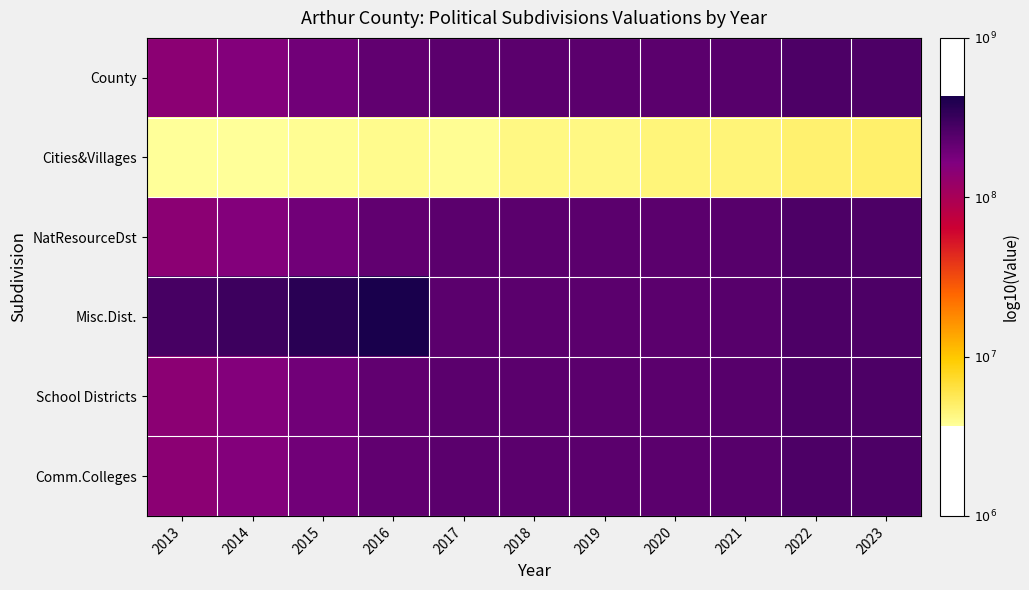

Reading left to right, extract all data points from this chart.

County: 2013=8.2	2014=8.2	2015=8.3	2016=8.3	2017=8.4	2018=8.4	2019=8.4	2020=8.4	2021=8.4	2022=8.4	2023=8.4
Cities&Villages: 2013=6.6	2014=6.6	2015=6.6	2016=6.6	2017=6.6	2018=6.6	2019=6.6	2020=6.7	2021=6.7	2022=6.7	2023=6.7
NatResourceDst: 2013=8.2	2014=8.2	2015=8.3	2016=8.3	2017=8.4	2018=8.4	2019=8.4	2020=8.4	2021=8.4	2022=8.4	2023=8.4
Misc.Dist.: 2013=8.4	2014=8.5	2015=8.6	2016=8.6	2017=8.4	2018=8.4	2019=8.4	2020=8.4	2021=8.4	2022=8.4	2023=8.4
School Districts: 2013=8.2	2014=8.2	2015=8.3	2016=8.3	2017=8.4	2018=8.4	2019=8.4	2020=8.4	2021=8.4	2022=8.4	2023=8.4
Comm.Colleges: 2013=8.2	2014=8.2	2015=8.3	2016=8.3	2017=8.4	2018=8.4	2019=8.4	2020=8.4	2021=8.4	2022=8.4	2023=8.4